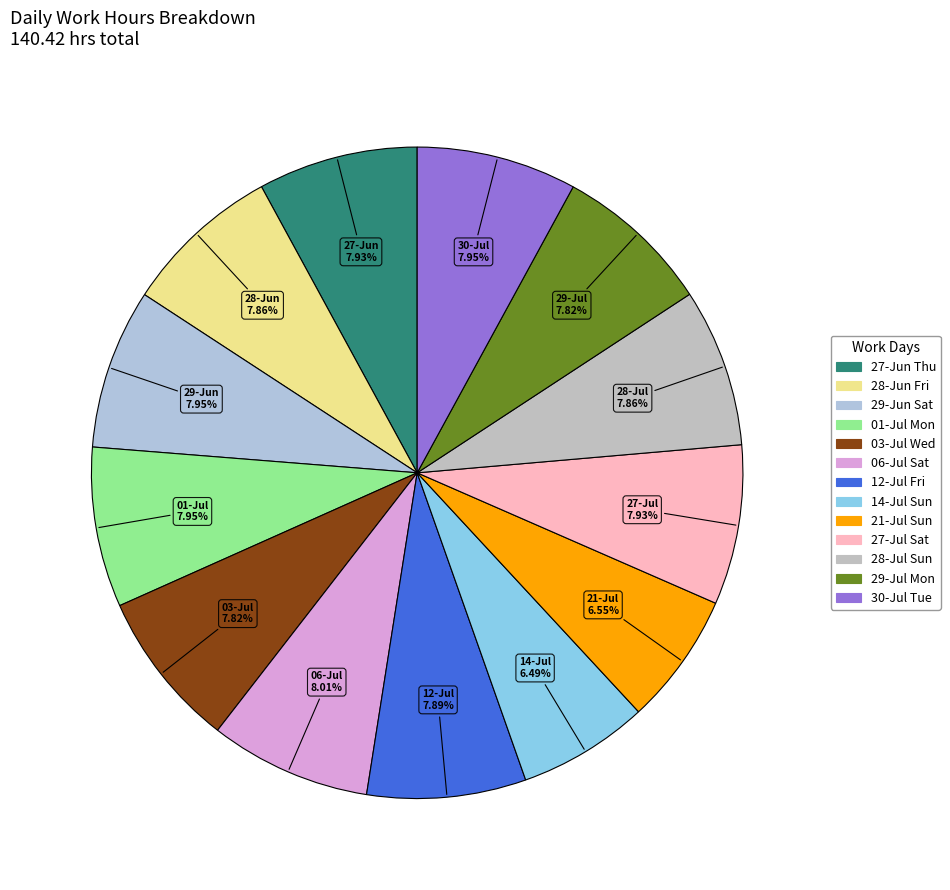

Is there any slice that represents more than half of the pie?

No